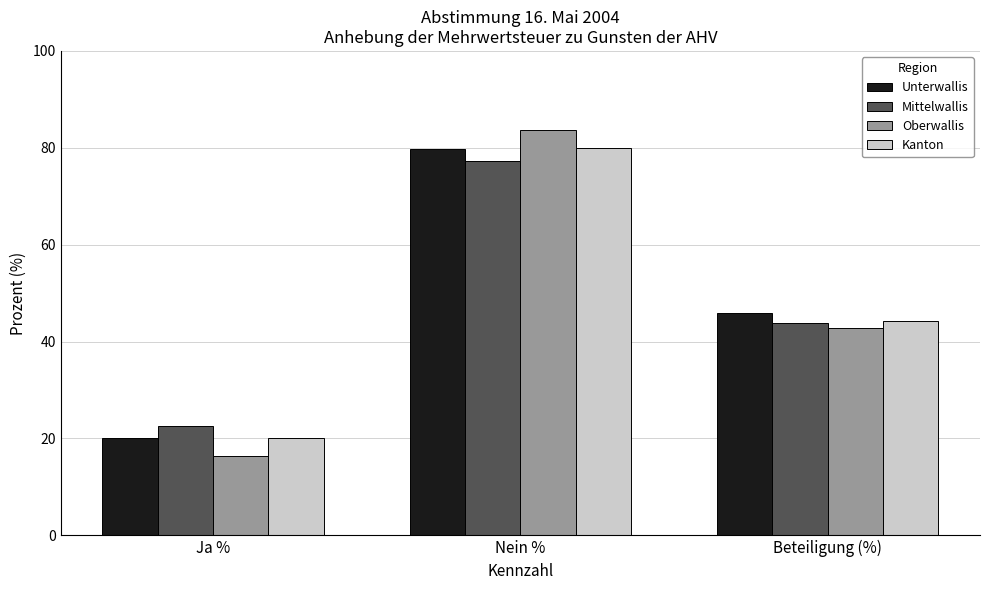

List the labels in order of Mittelwallis value, smallest first.

Ja %, Beteiligung (%), Nein %